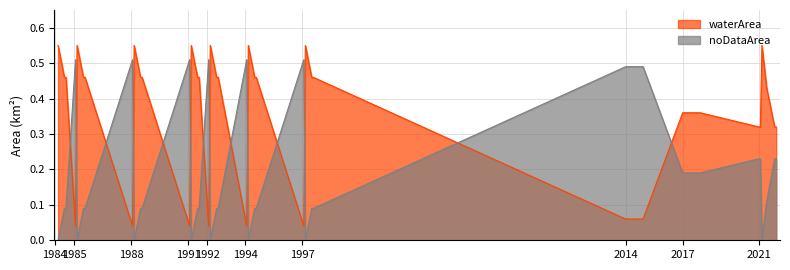

True or false: noDataArea has a value of 0.1 at 1985_08.

False